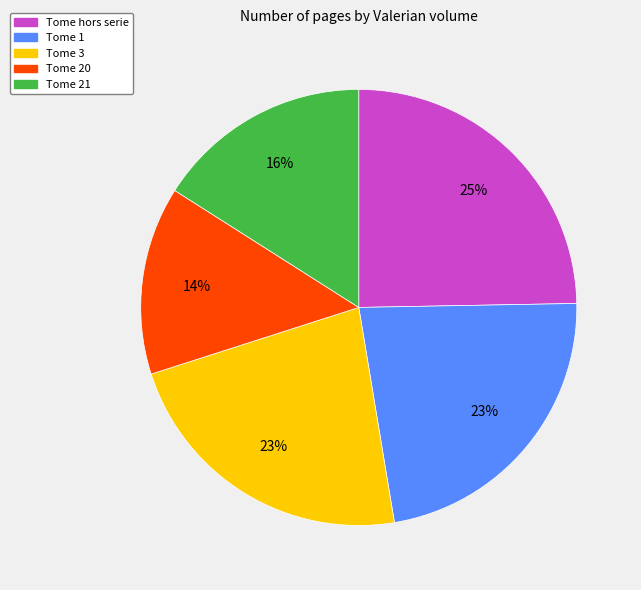

How many segments does this pie chart have?

5